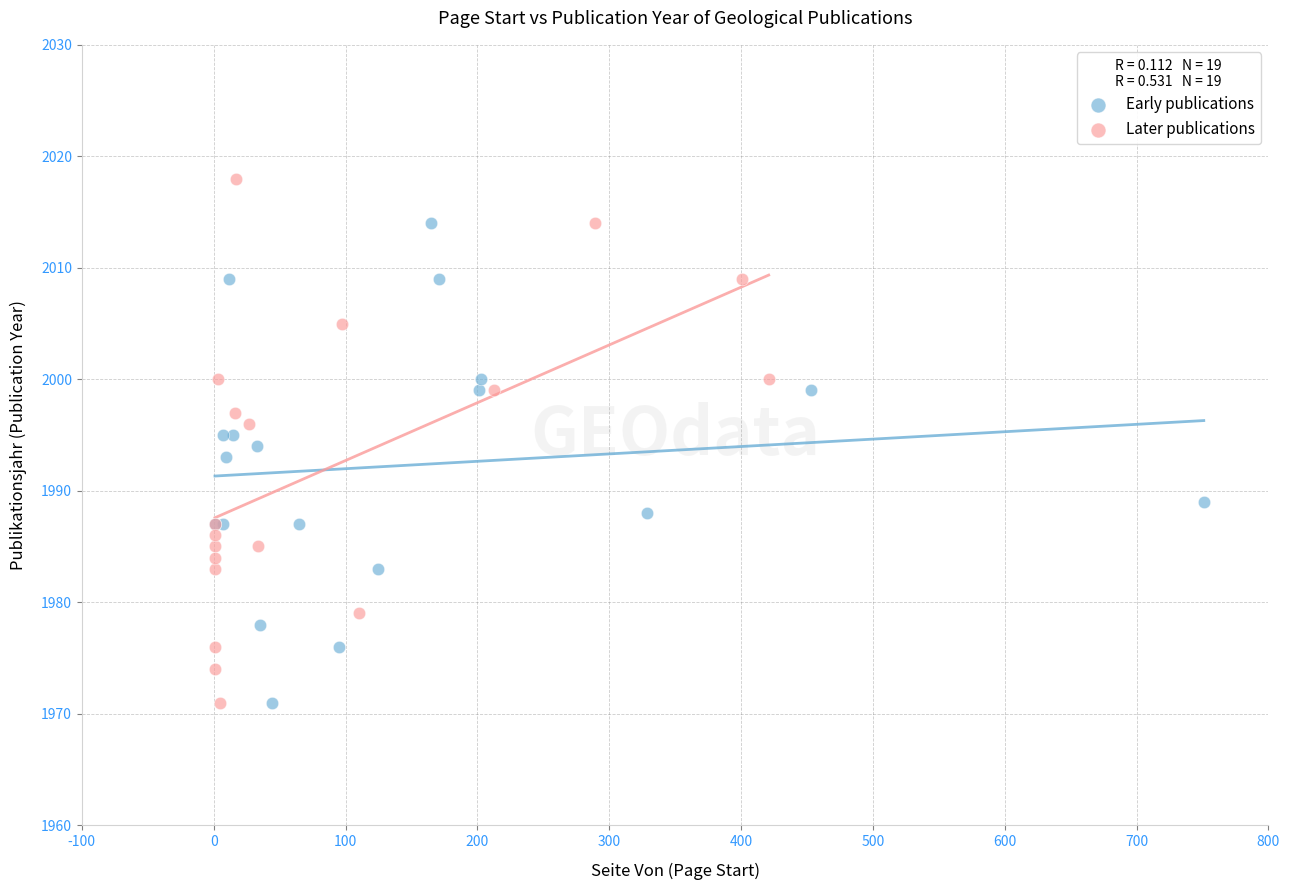

Which series has the largest Y range (max minus min)?

Later publications